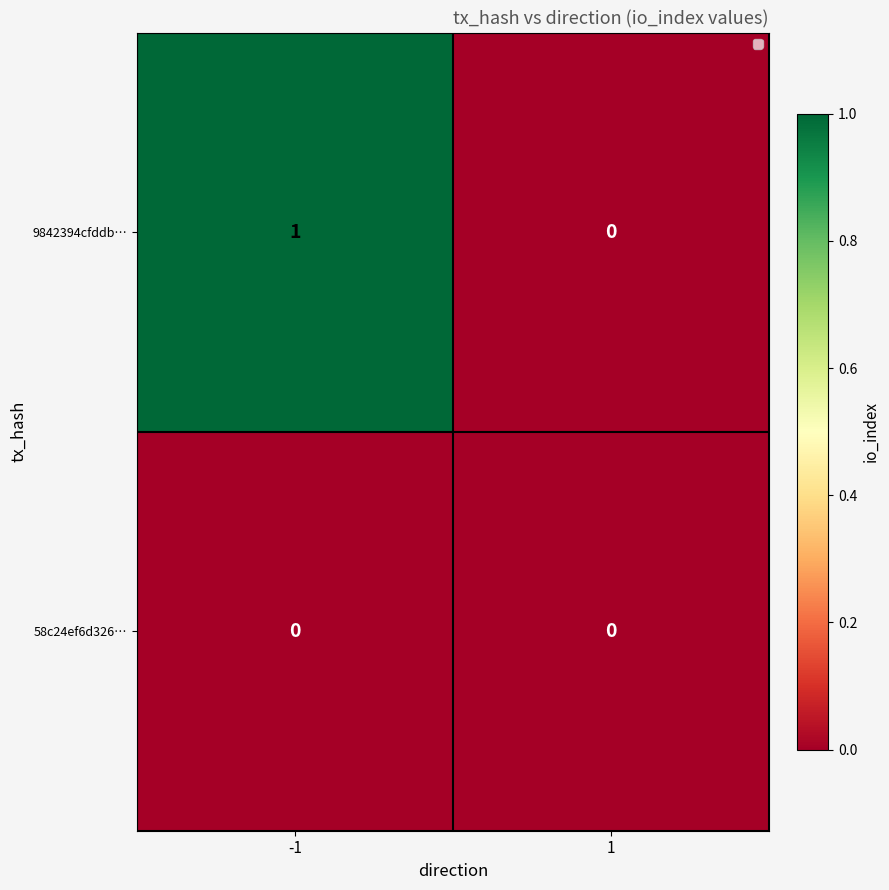

Which series has the largest total across all categories?

9842394cfddb…